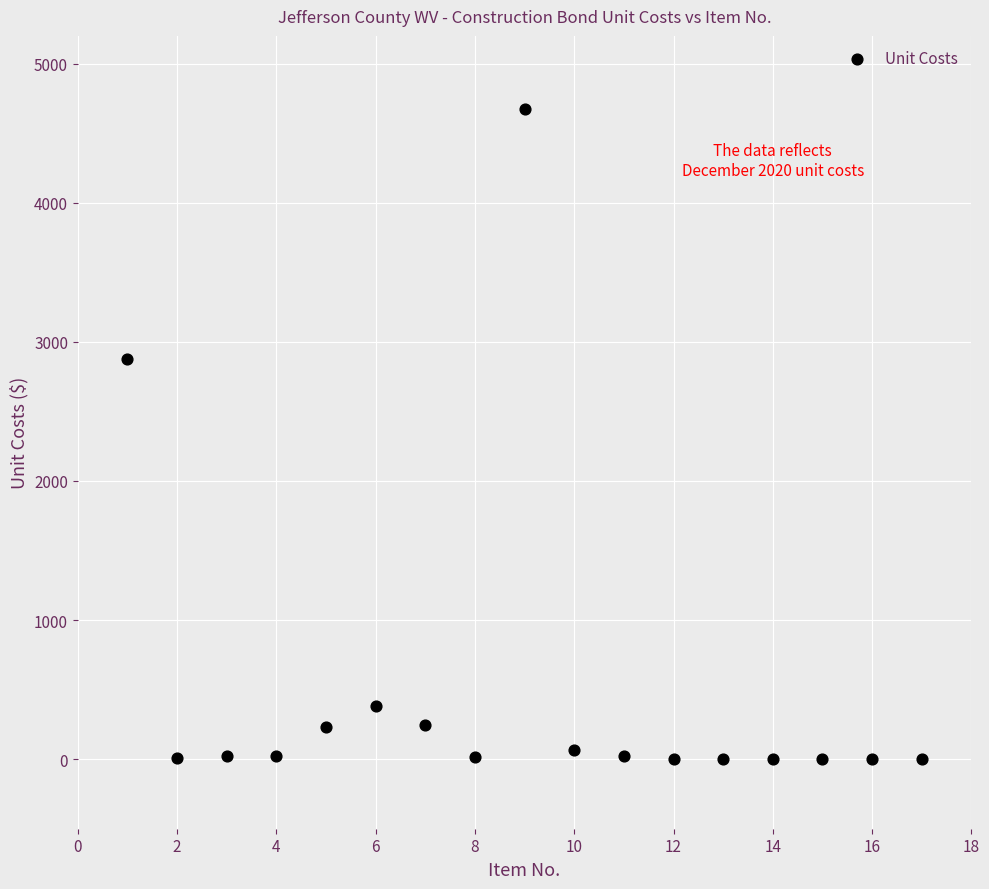

What is the range of Y values (max minus min)?

4671